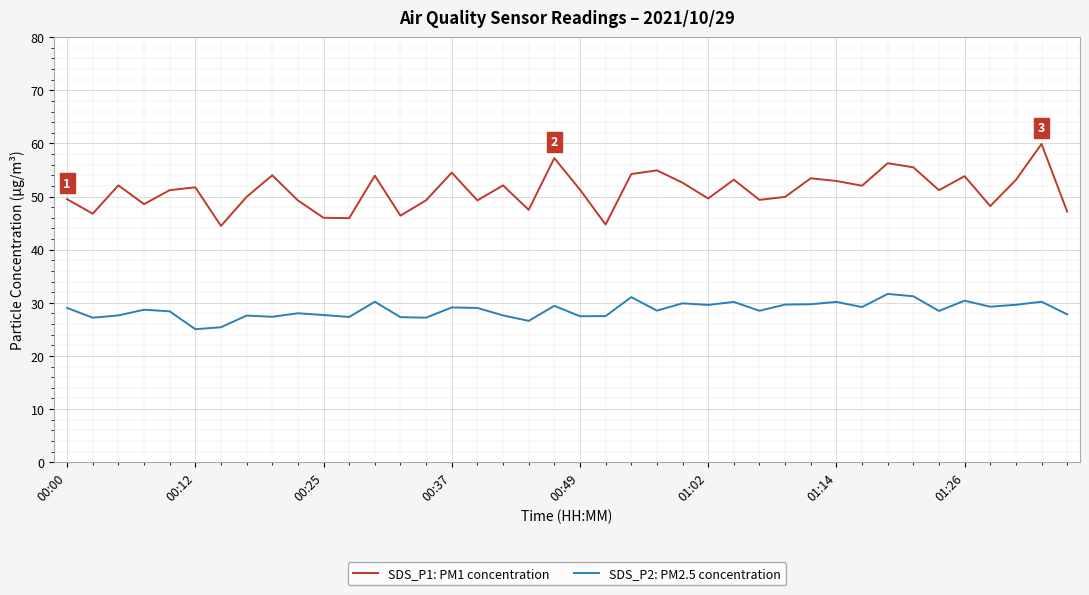

True or false: SDS_P2: PM2.5 concentration and SDS_P1: PM1 concentration intersect in this chart.

False